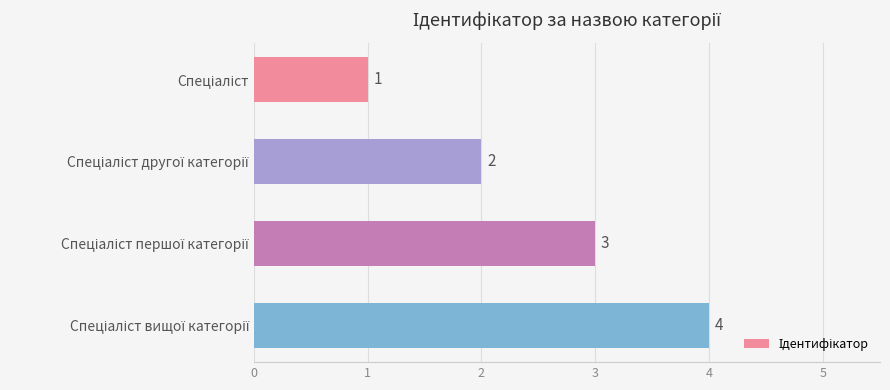

How many values are between 2 and 4?

3